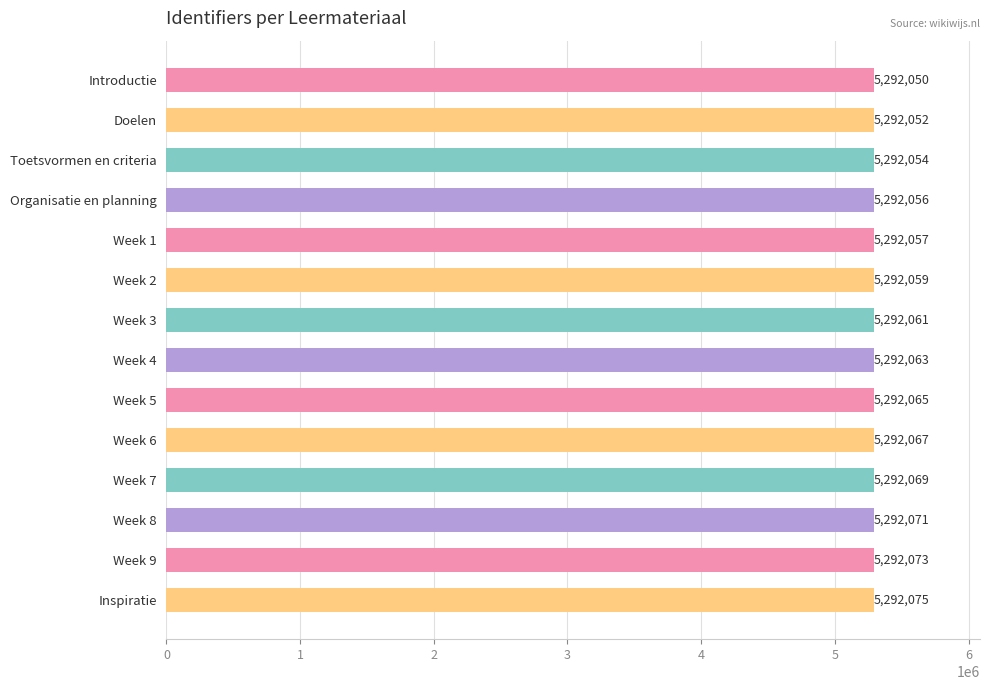

The chart shows a value of 5292052 at Doelen. True or false?

True